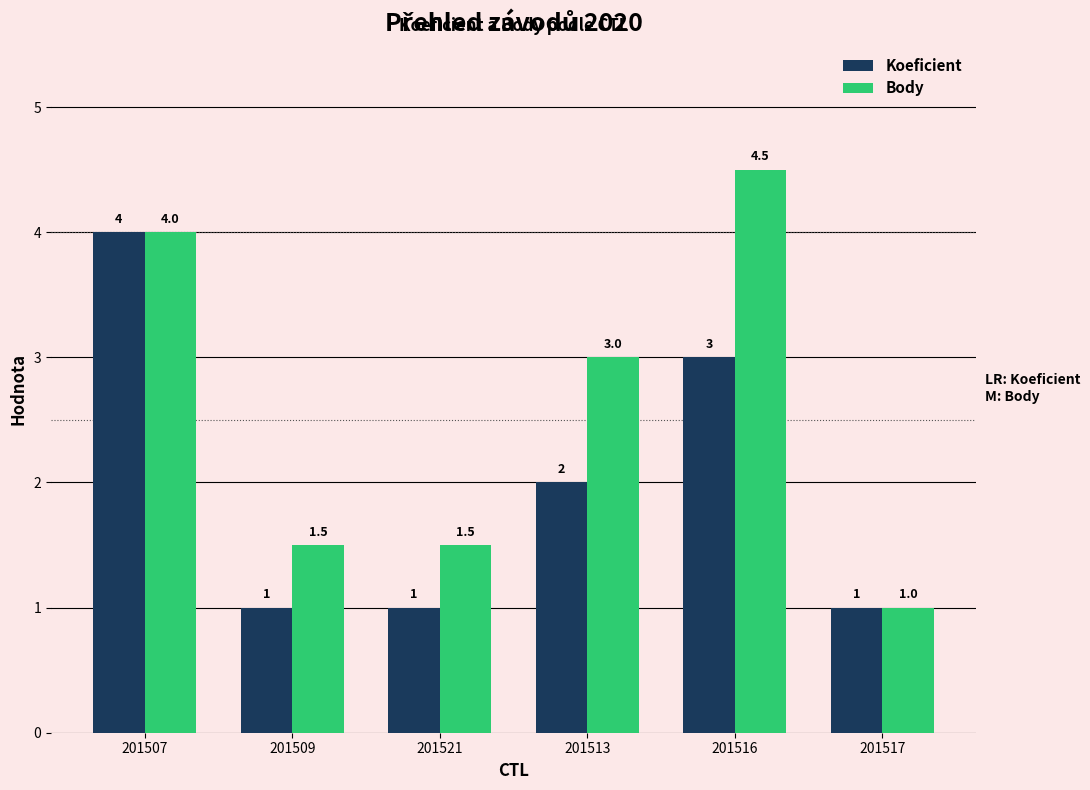

Which series has the largest range (max minus min)?

Body